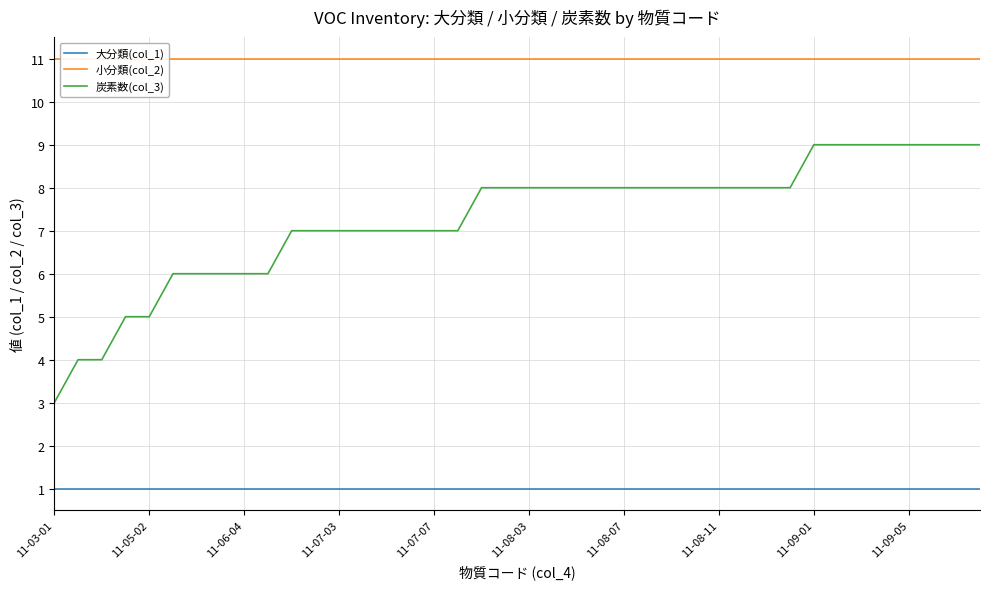

Is it true that 大分類(col_1) equals 1 at 11-08-07?

True